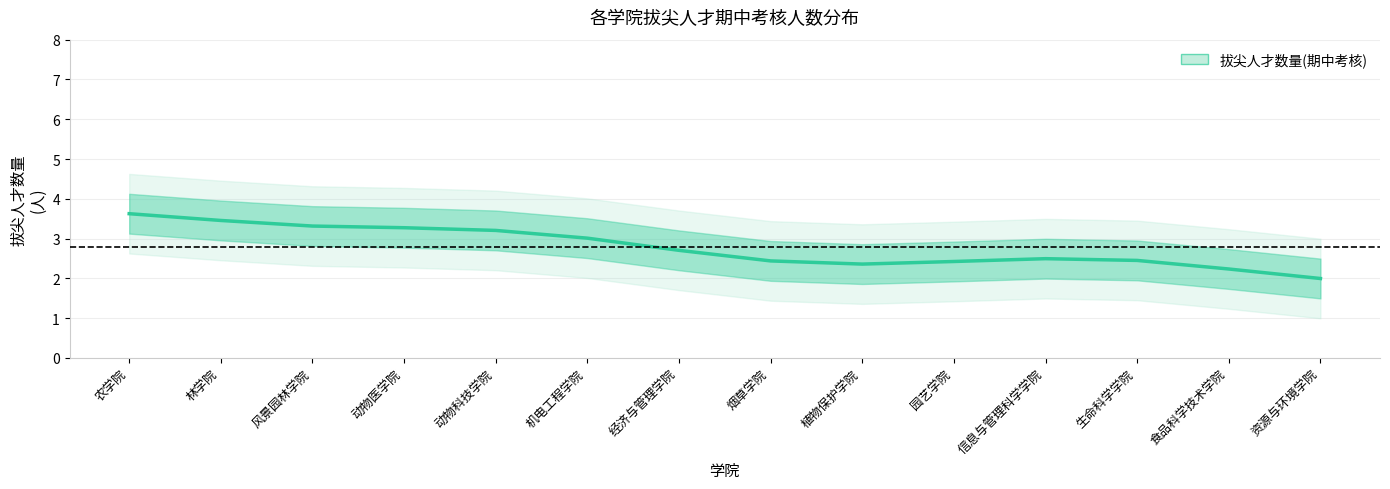

Rank the categories by value from lowest to highest.

资源与环境学院, 食品科学技术学院, 植物保护学院, 园艺学院, 烟草学院, 生命科学学院, 信息与管理科学学院, 经济与管理学院, 机电工程学院, 动物科技学院, 动物医学院, 风景园林学院, 林学院, 农学院